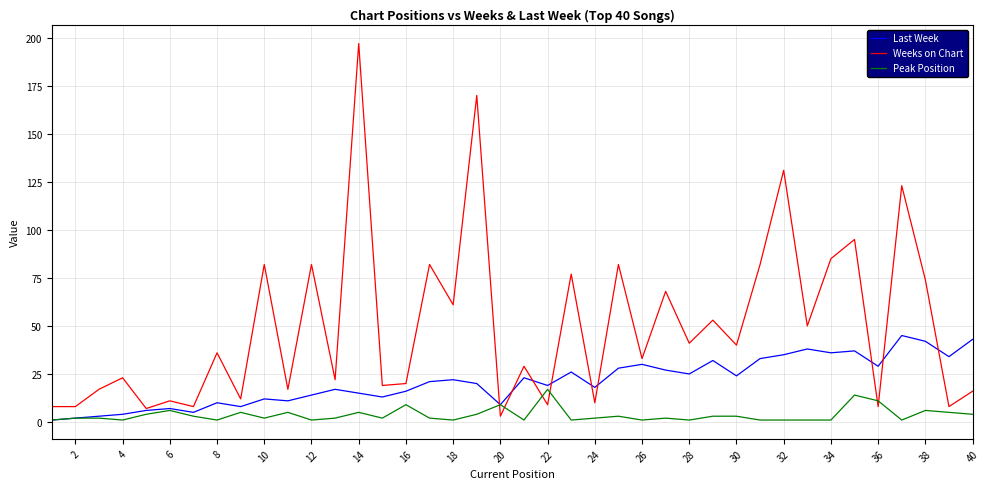

Which series has the largest range (max minus min)?

Weeks on Chart